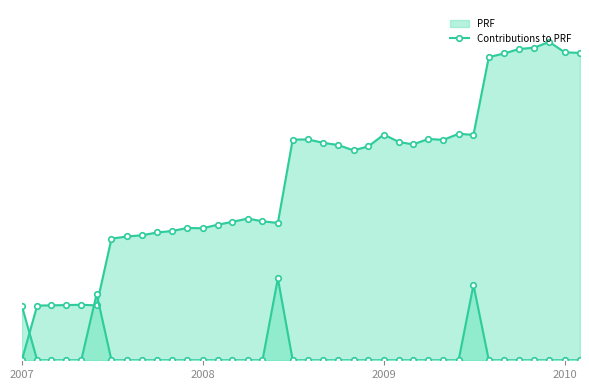

Where does the PRF series first go above 2376?

2008-06-30